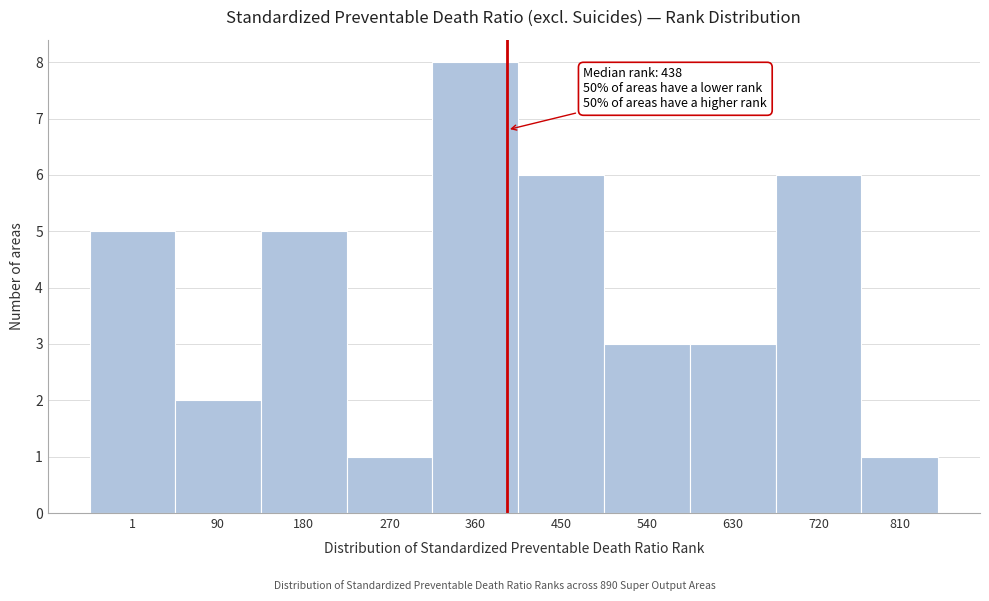

Reading left to right, transcribe all the data shown in this chart.

5	2	5	1	8	6	3	3	6	1